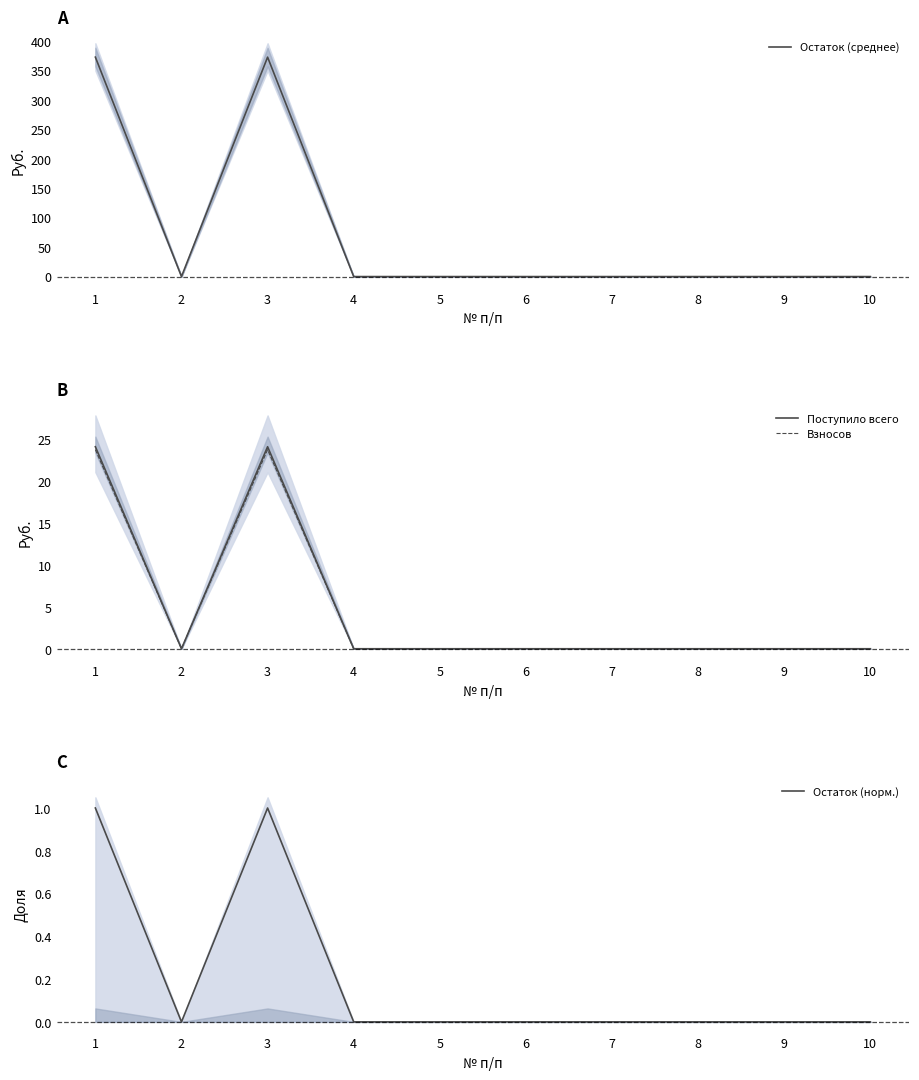

True or false: Остаток (среднее) has more than 2 points higher than both neighbors.

False